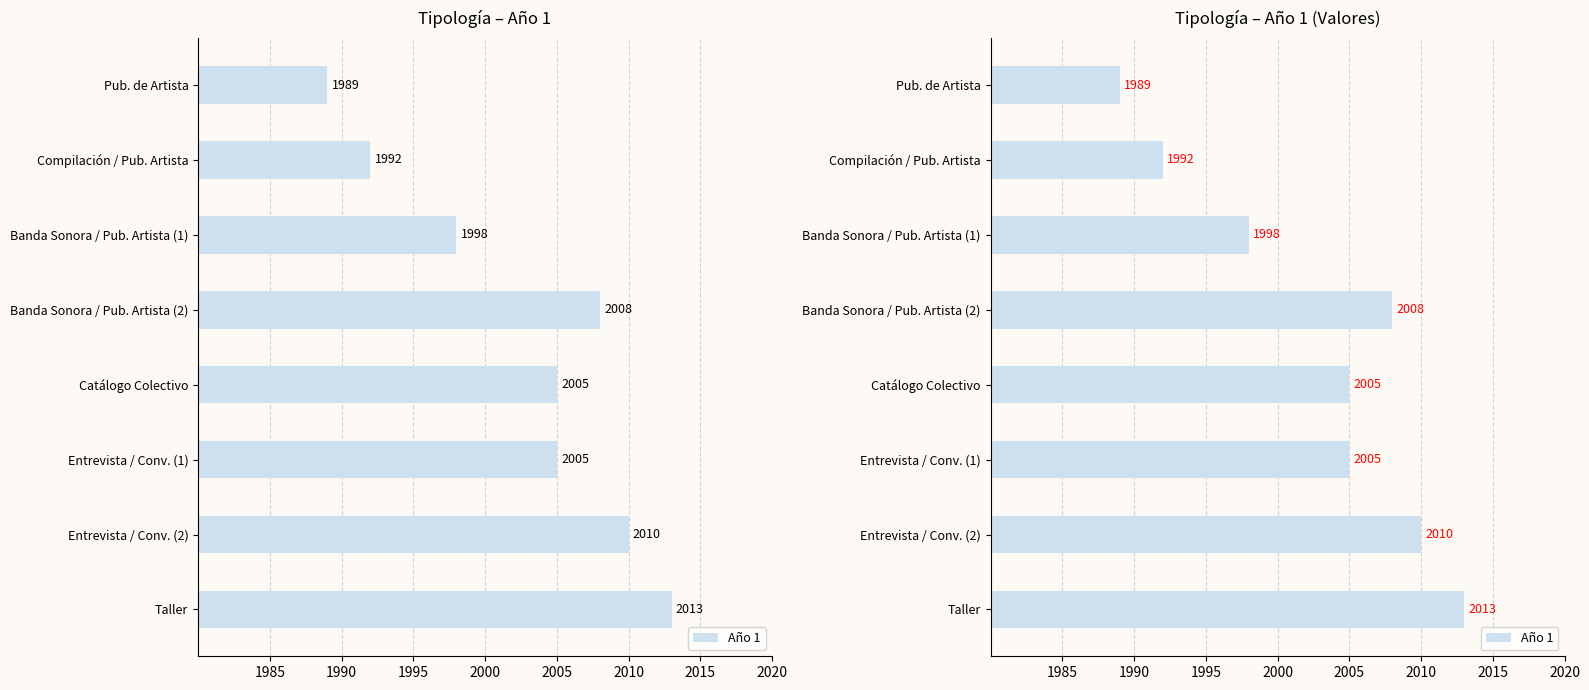

Between Banda Sonora / Pub. Artista (1) and Compilación / Pub. Artista, which is larger?

Banda Sonora / Pub. Artista (1)